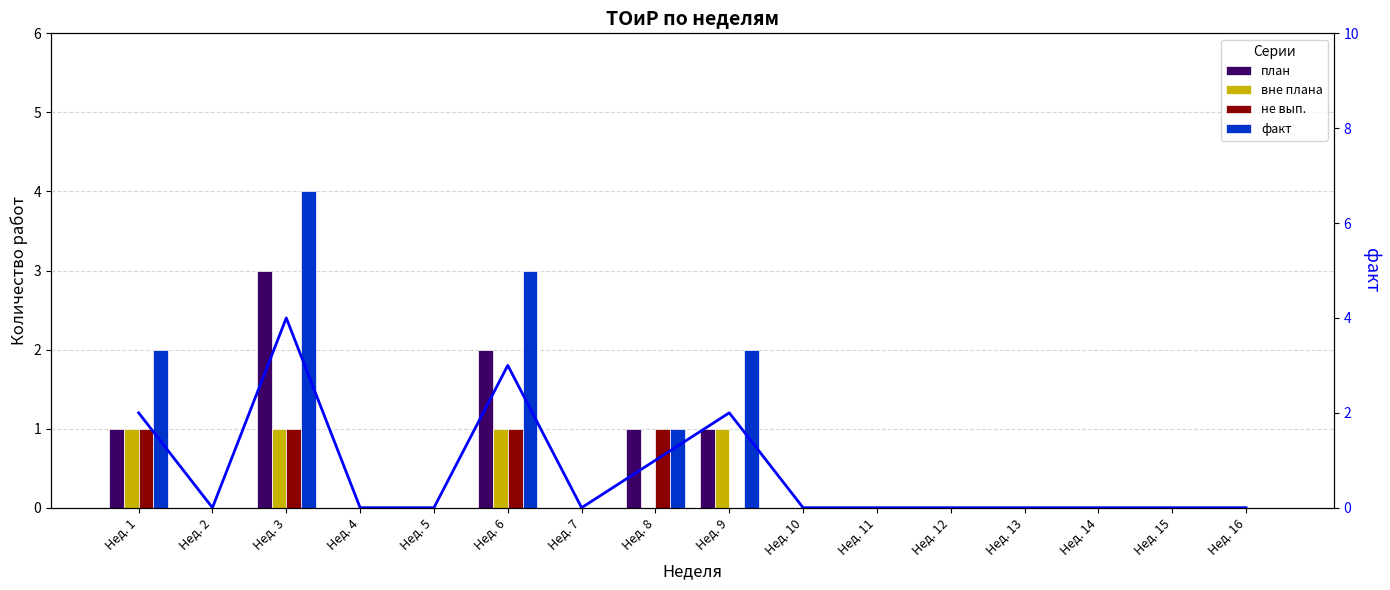

Which series has the widest spread of values?

факт